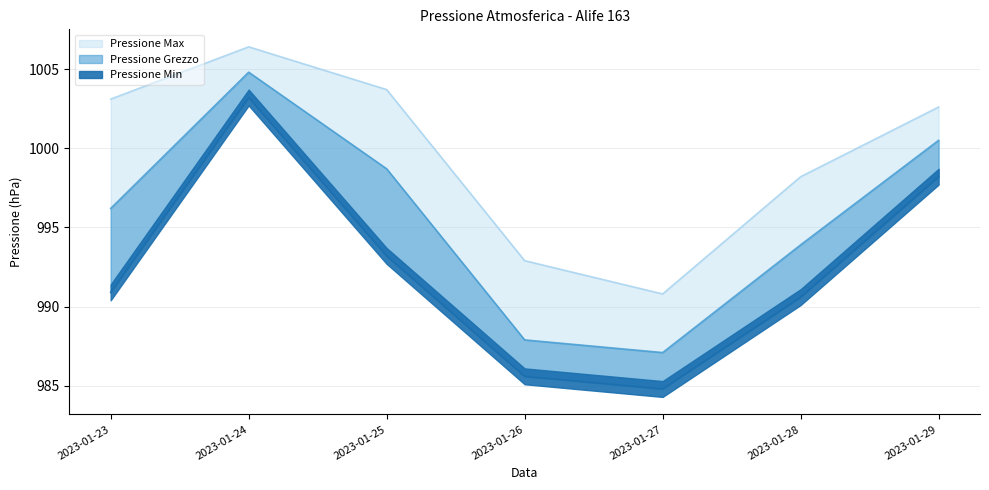

True or false: Pressione Min and Pressione Grezzo cross at least once.

False